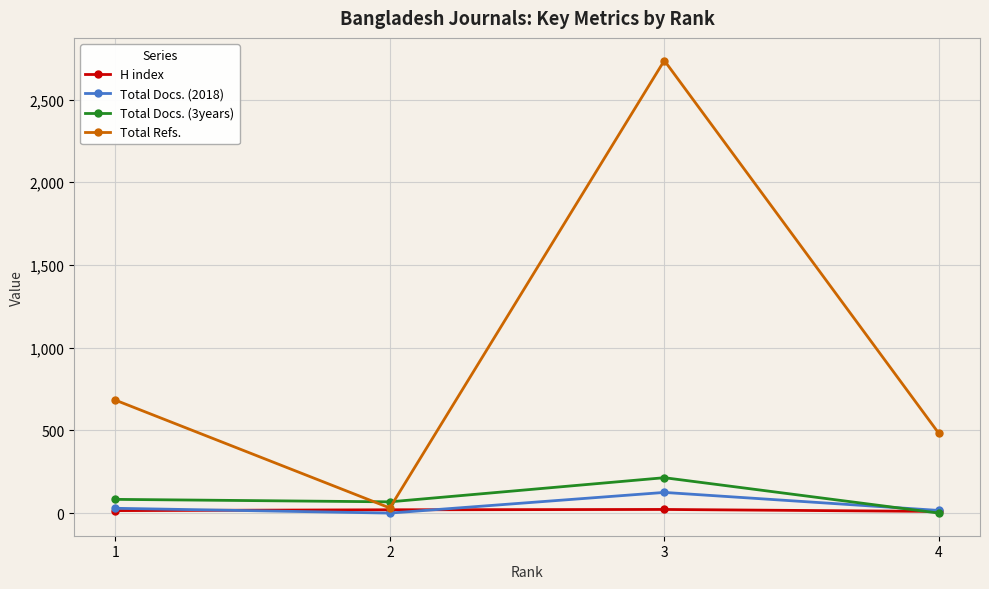

How many categories are shown in the chart?

4